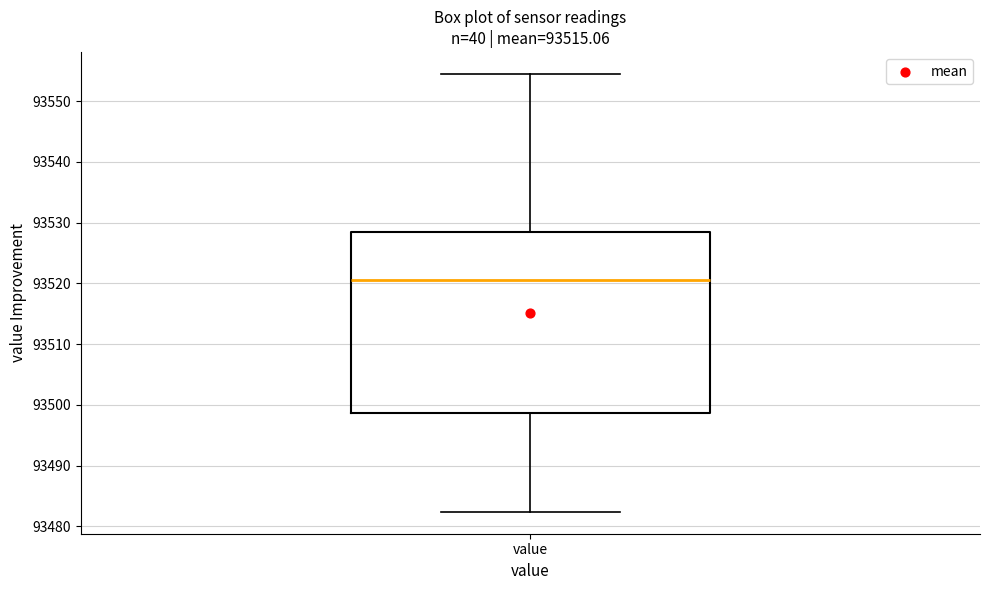

Transcribe this box plot: give where the median line is, the range the box spans, and where the two whiskers end, as read against the y-axis. The values are not printed on the chart, so give them approximately, as read against the axis.

median 93520, box 93499 to 93529, whiskers 93482 to 93554